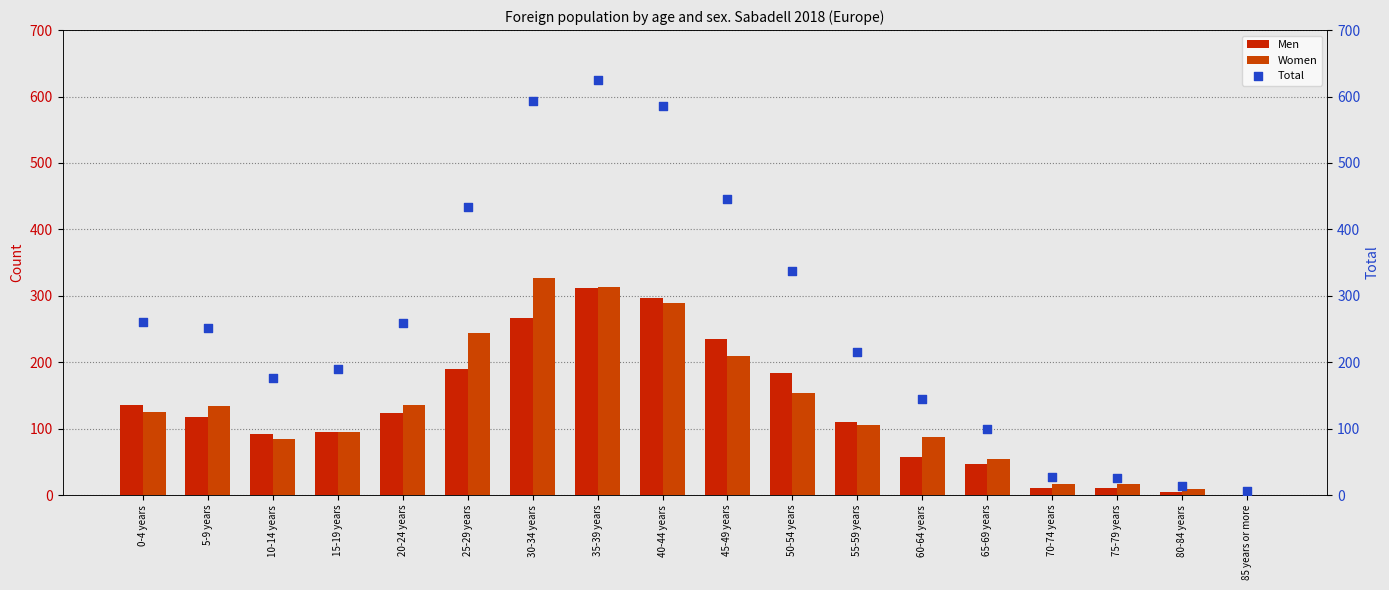

What is the total value across all series at 40-44 years?

1170